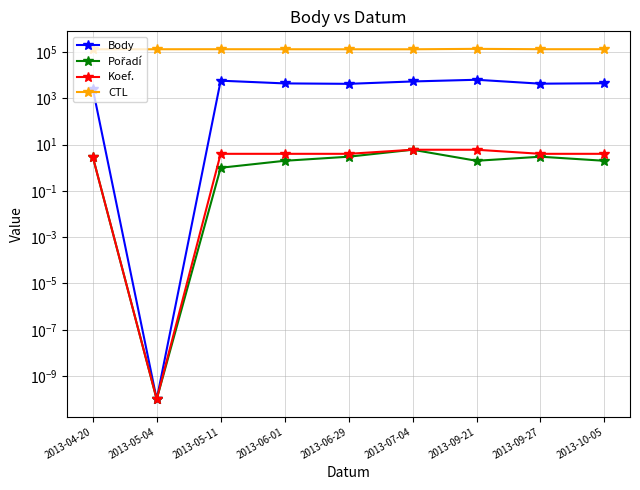

How many interior local valleys does the Pořadí series have?

2